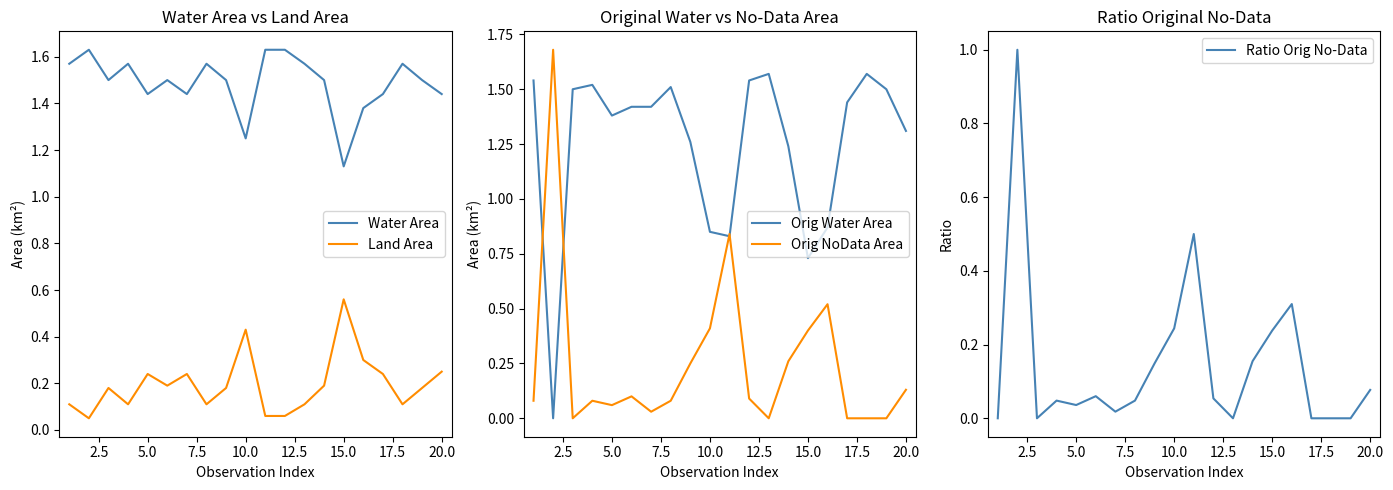

What is the value of the Orig Water Area point at the 17th from the left?

1.4